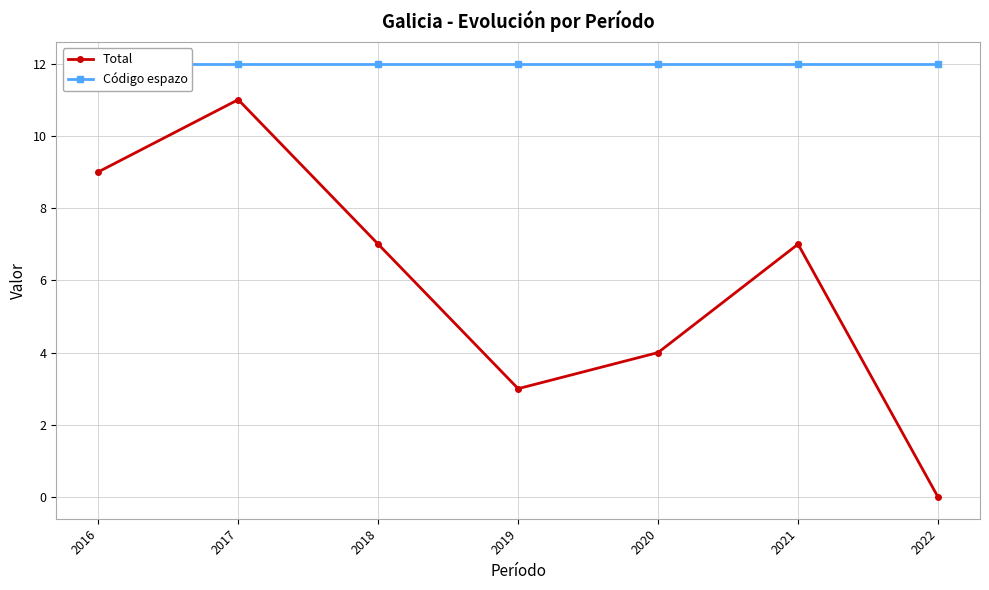

How many lines are shown in the chart?

2